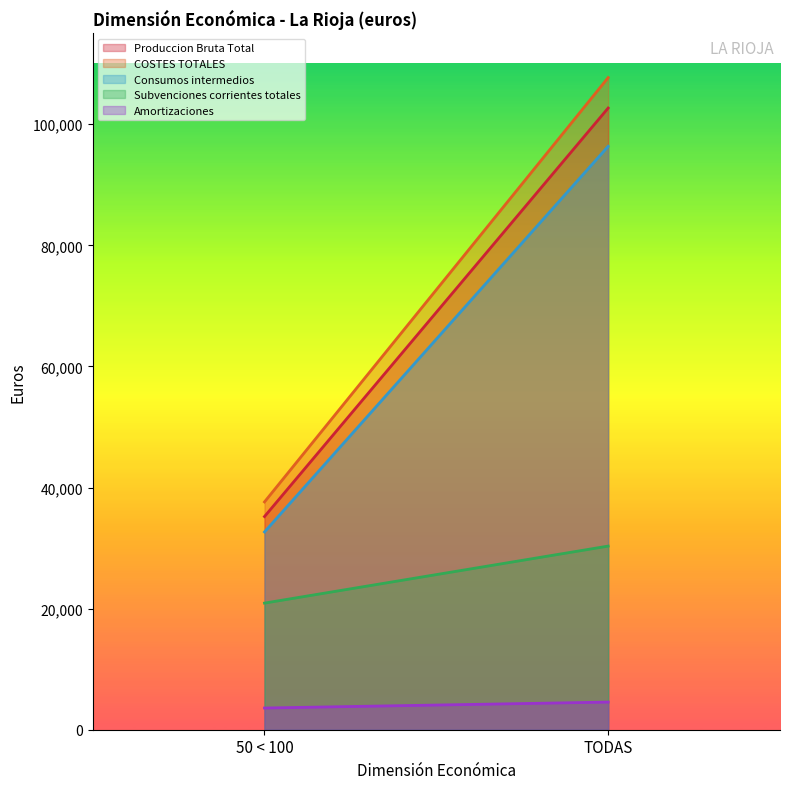

Rank the categories by COSTES TOTALES value from highest to lowest.

TODAS, 50 < 100